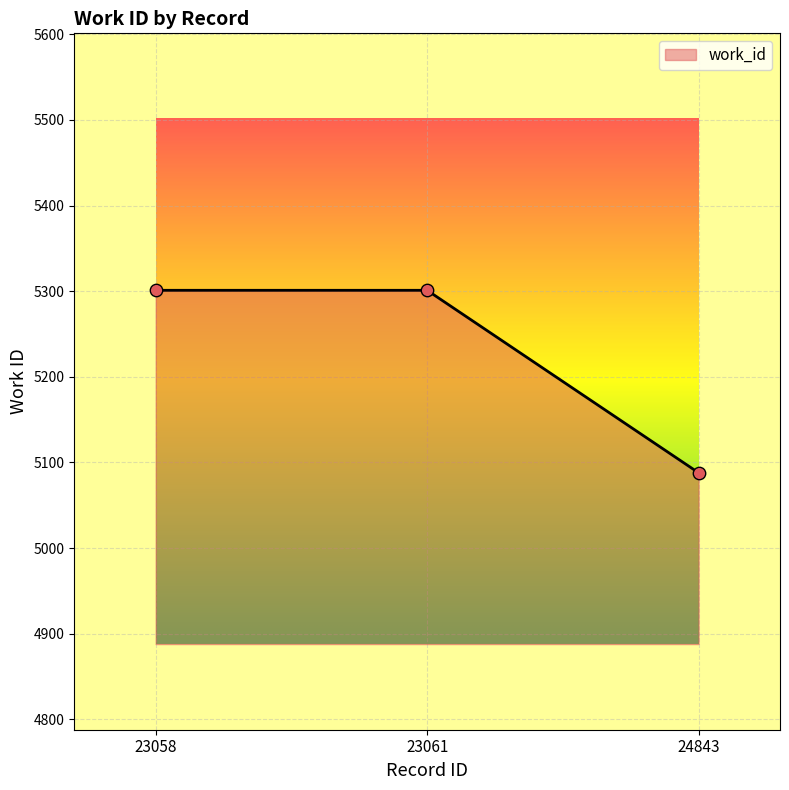

Approximately how many times larger is the value at 23061 compared to 24843?

1.0